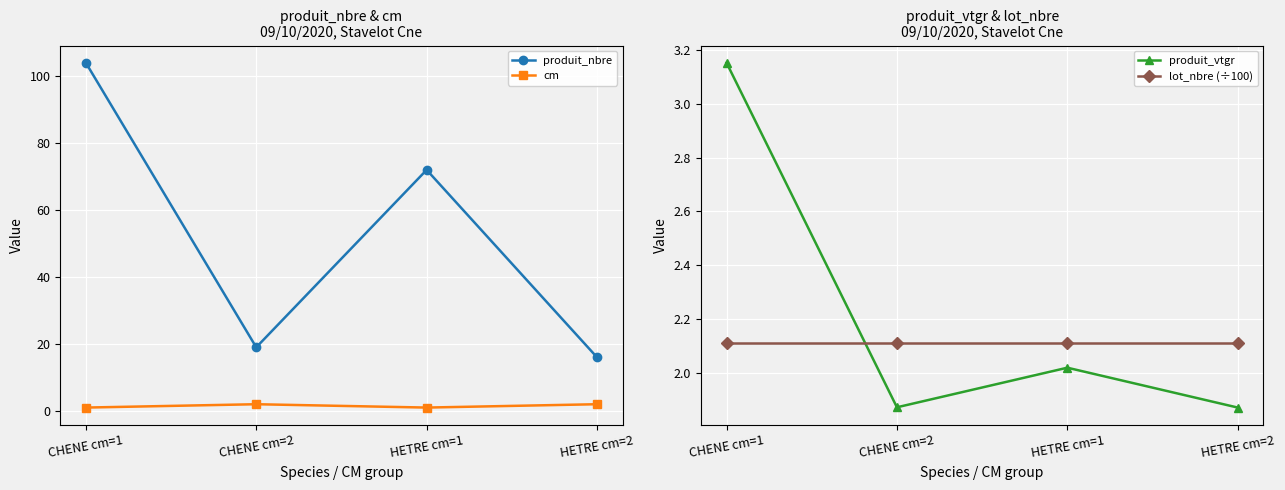

Reading left to right, transcribe all the data shown in this chart.

produit_nbre: 104.0	19.0	72.0	16.0
cm: 1.0	2.0	1.0	2.0
produit_vtgr: 3.2	1.9	2.0	1.9
lot_nbre (÷100): 2.1	2.1	2.1	2.1